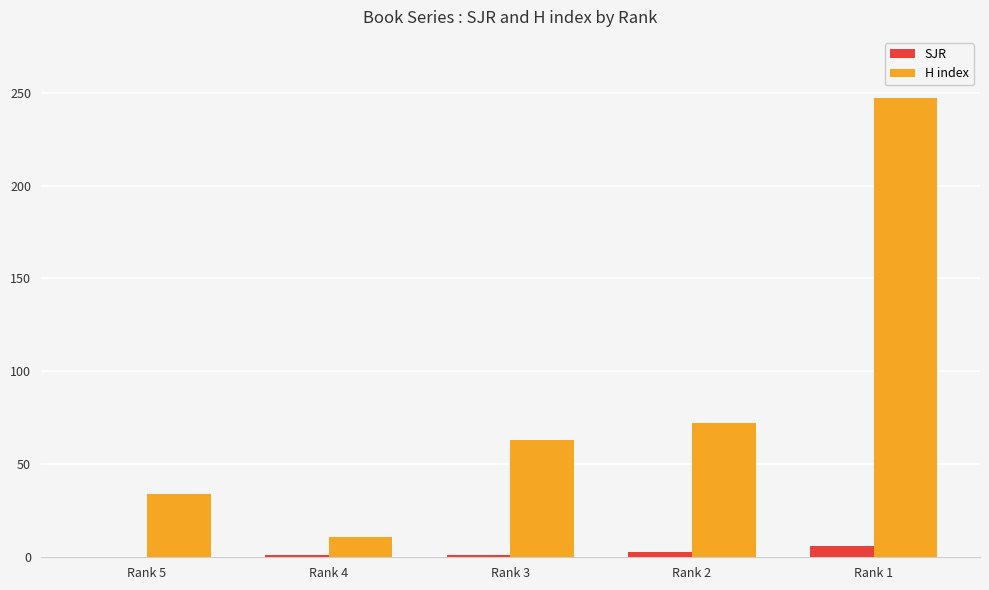

What is the maximum value shown in the chart?

247